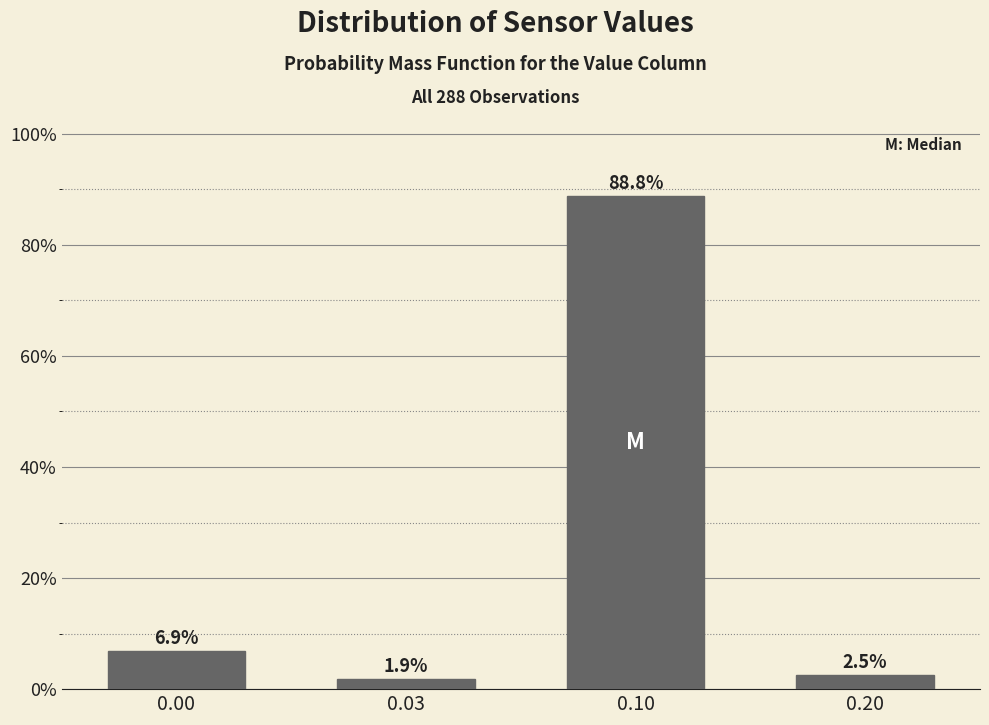

Reading left to right, what are all the values shown in this chart?

0.00=6.9	0.03=1.9	0.10=88.8	0.20=2.5